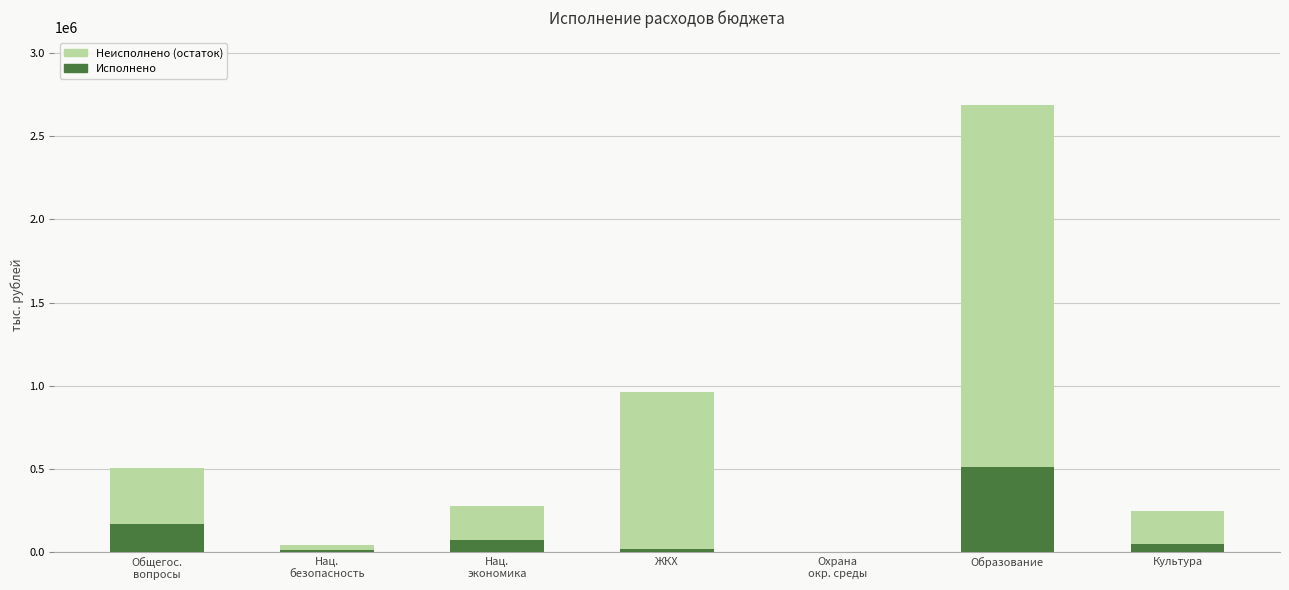

At which category is the sum across all series the highest?

Образование